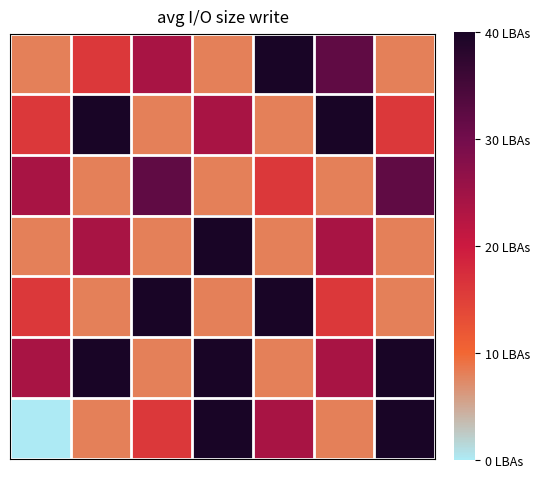

At which category is the sum across all series the highest?

3